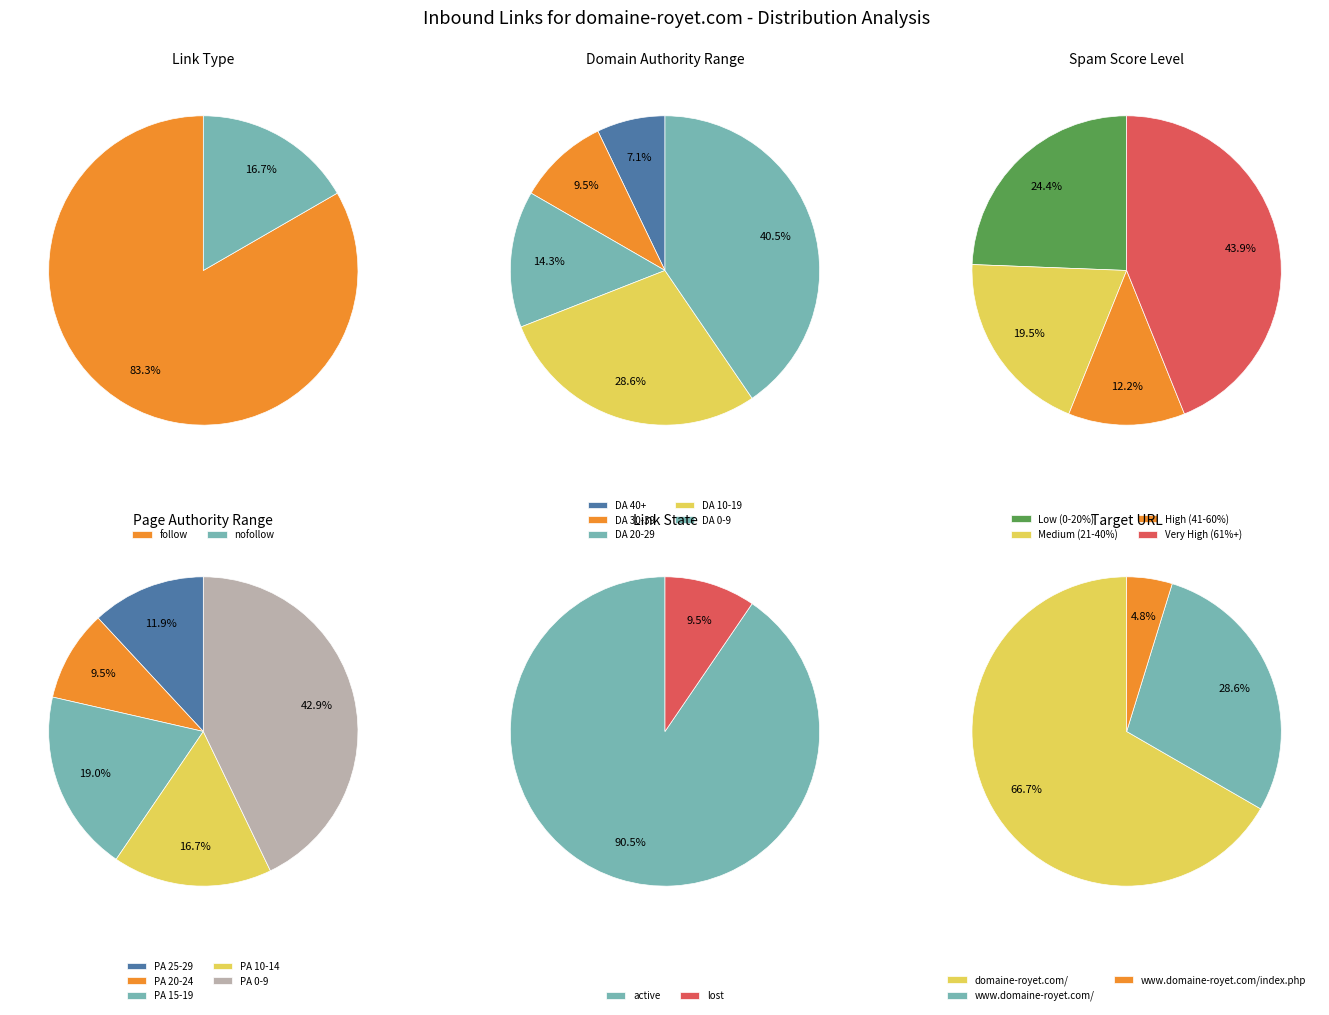

Does follow represent more than half of the total?

Yes